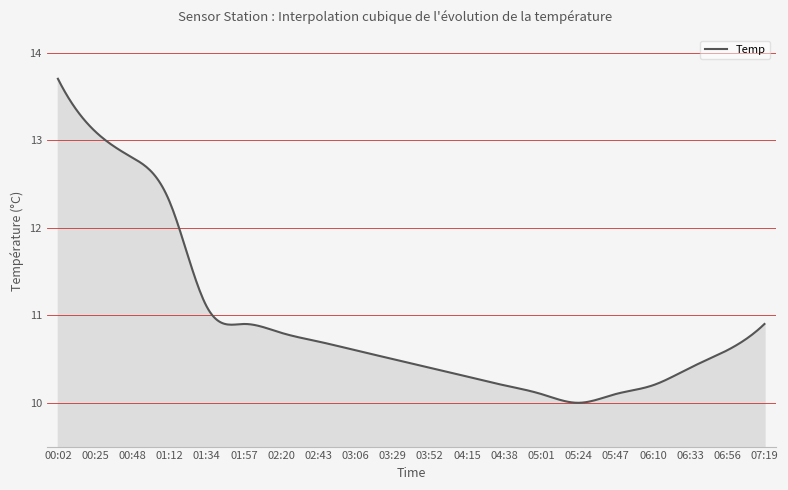

What is the difference between the maximum and minimum values?

3.7